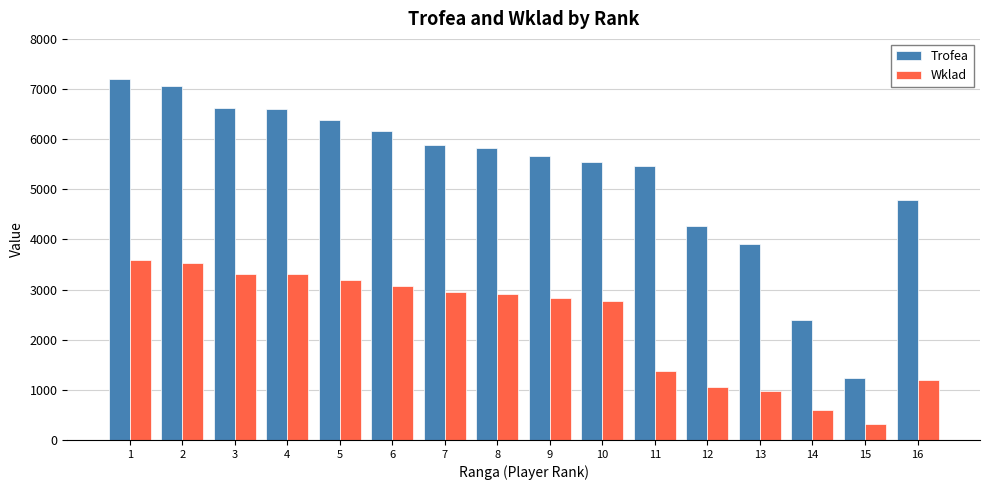

List the series in order of their peak value, lowest first.

Wklad, Trofea